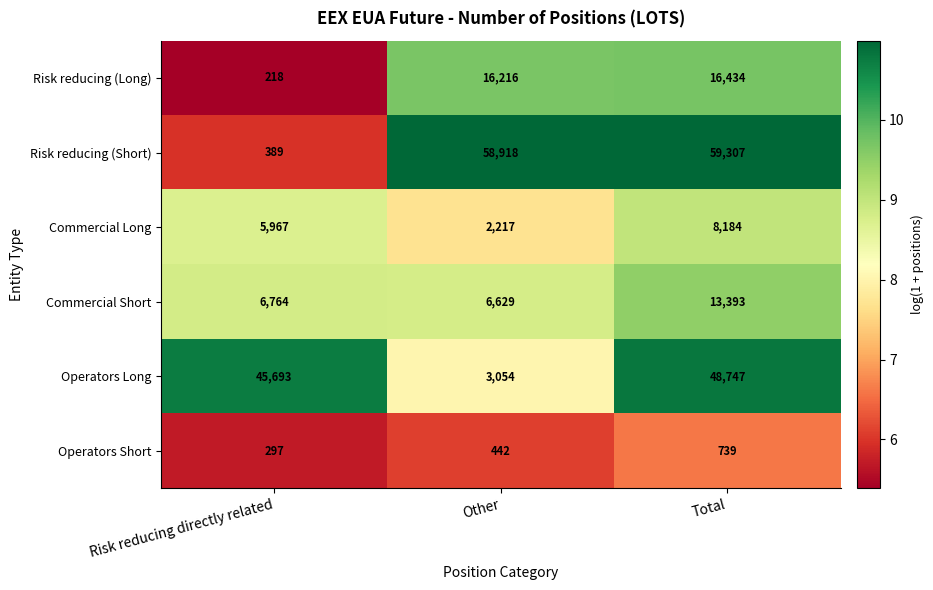

What is the spread (max minus min) of values at Risk reducing directly related?

45475